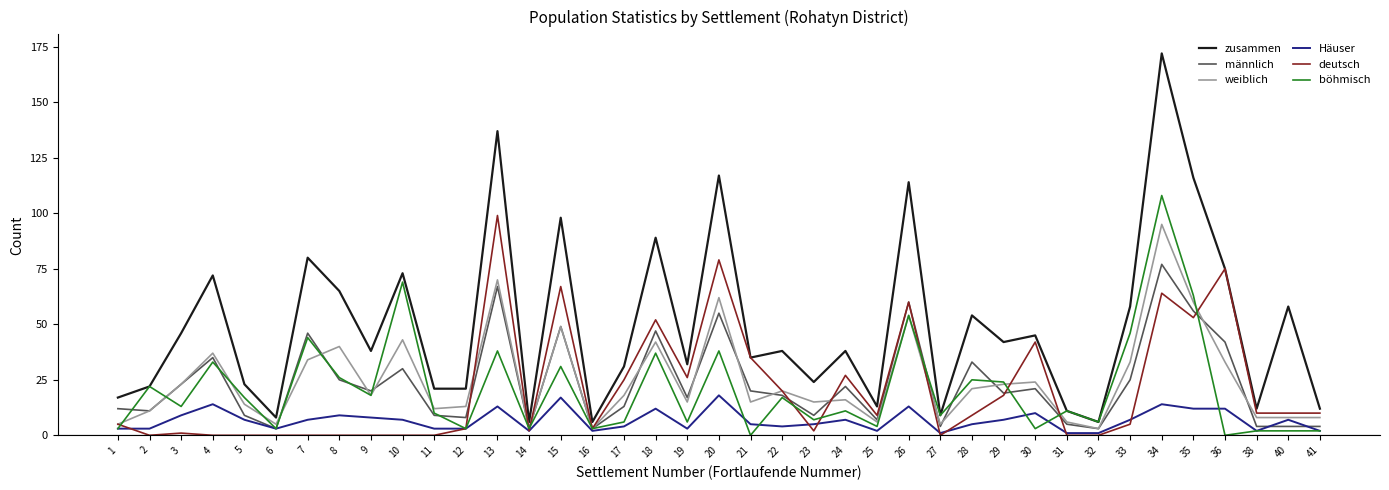

True or false: böhmisch has more than 1 interior local peaks.

True